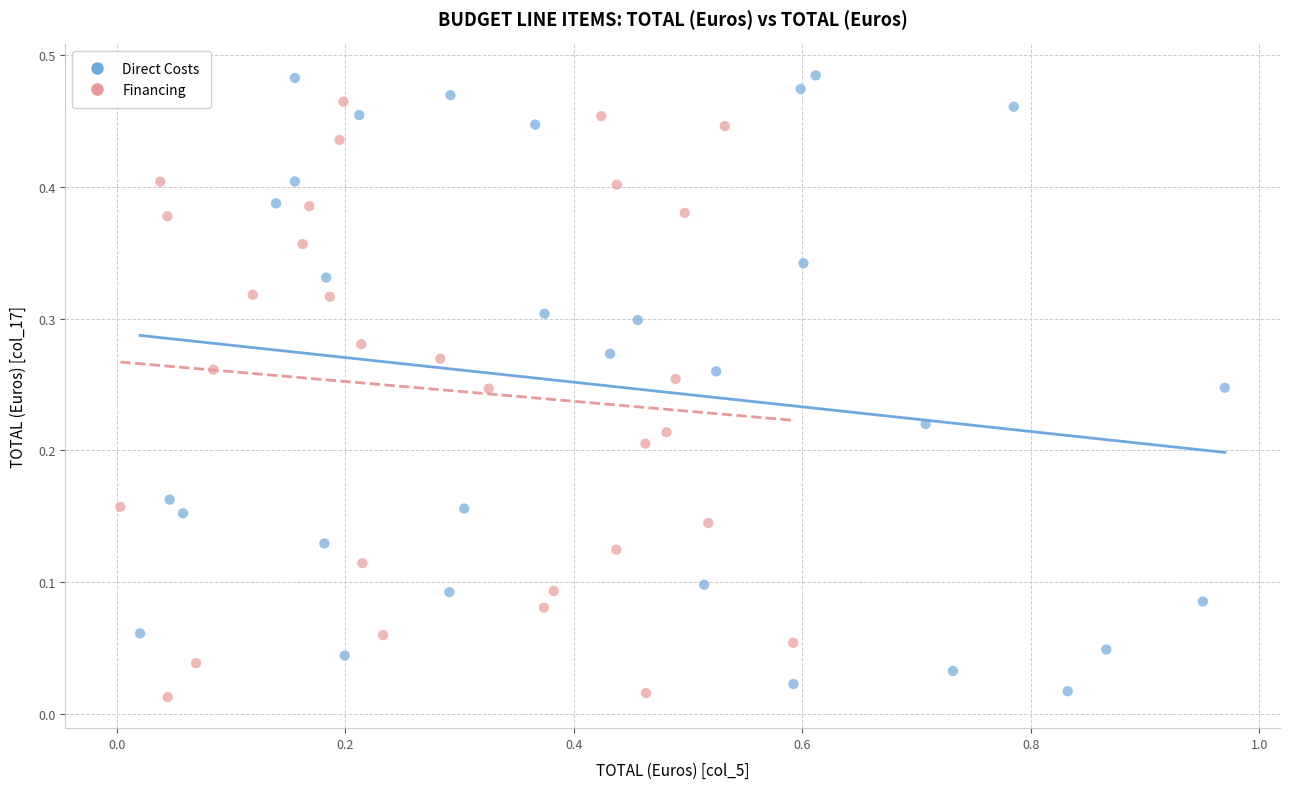

Which series has the largest Y range (max minus min)?

Direct Costs